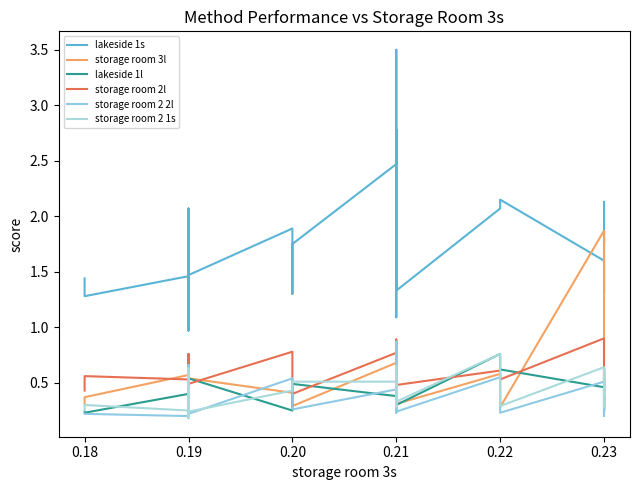

What is the minimum value for storage room 2 2l?

0.2